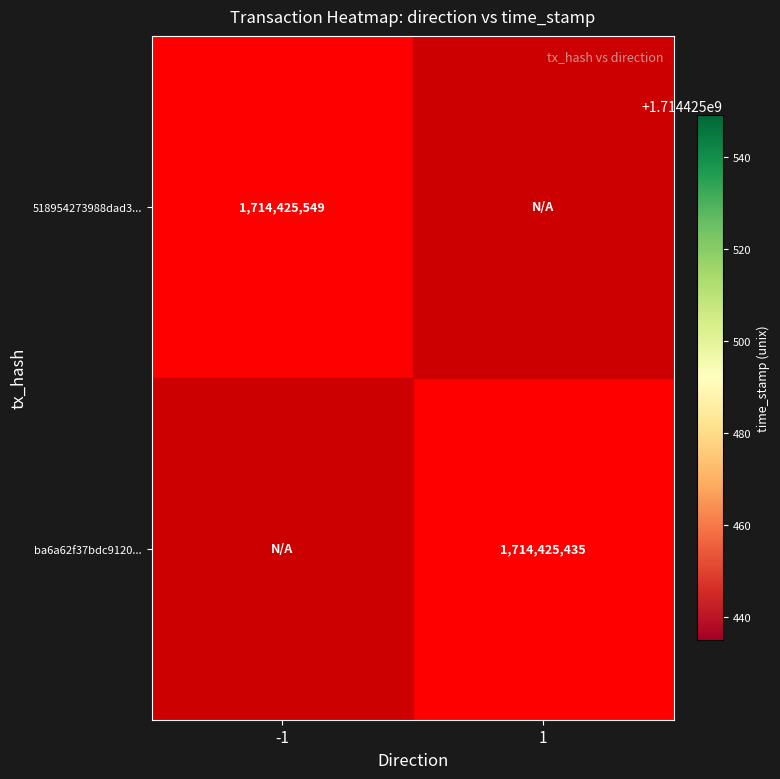

Is the value of 518954273988dad3... at -1 greater than the value of ba6a62f37bdc9120... at 1?

Yes